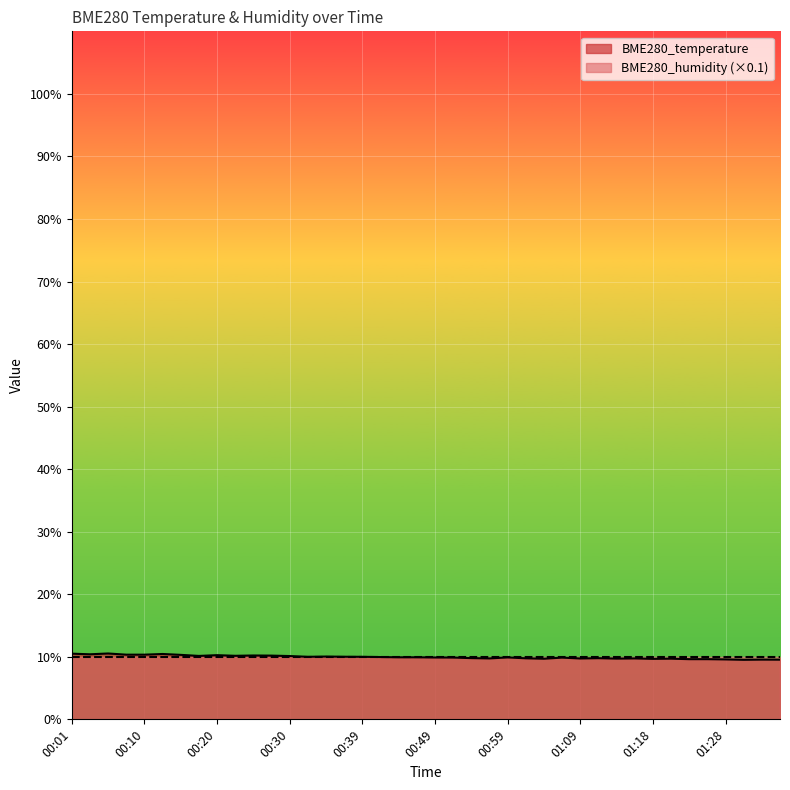

List the labels in order of value, largest first.

00:05, 00:01, 00:13, 00:03, 00:08, 00:10, 00:15, 00:20, 00:25, 00:27, 00:22, 00:18, 00:30, 00:35, 00:37, 00:32, 00:39, 00:42, 00:44, 00:47, 00:59, 00:49, 00:52, 01:06, 00:54, 01:11, 01:01, 00:56, 01:16, 01:09, 01:13, 01:21, 01:04, 01:18, 01:23, 01:26, 01:28, 01:33, 01:35, 01:30